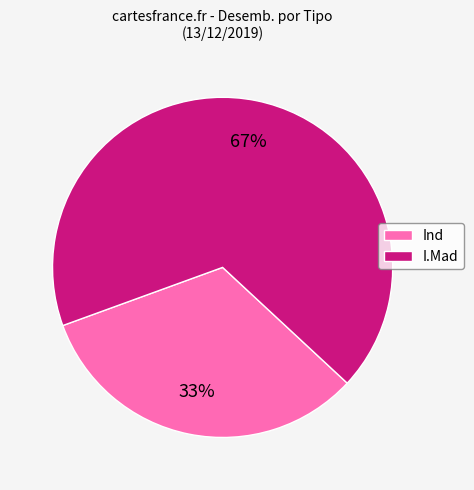

True or false: I.Mad accounts for 67% of the total.

True